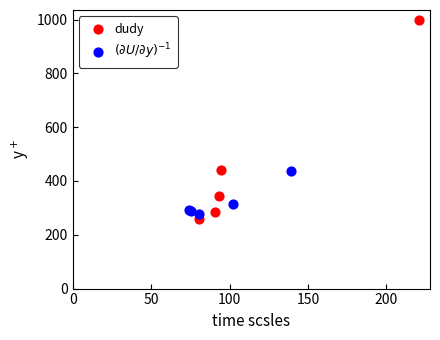

What are all the series names shown in the legend?

dudy, $(\partial U/\partial y)^{-1}$